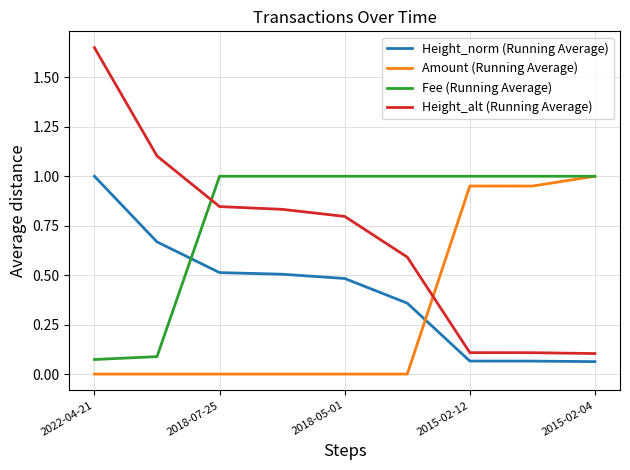

True or false: Height_alt (Running Average) and Height_norm (Running Average) intersect in this chart.

False